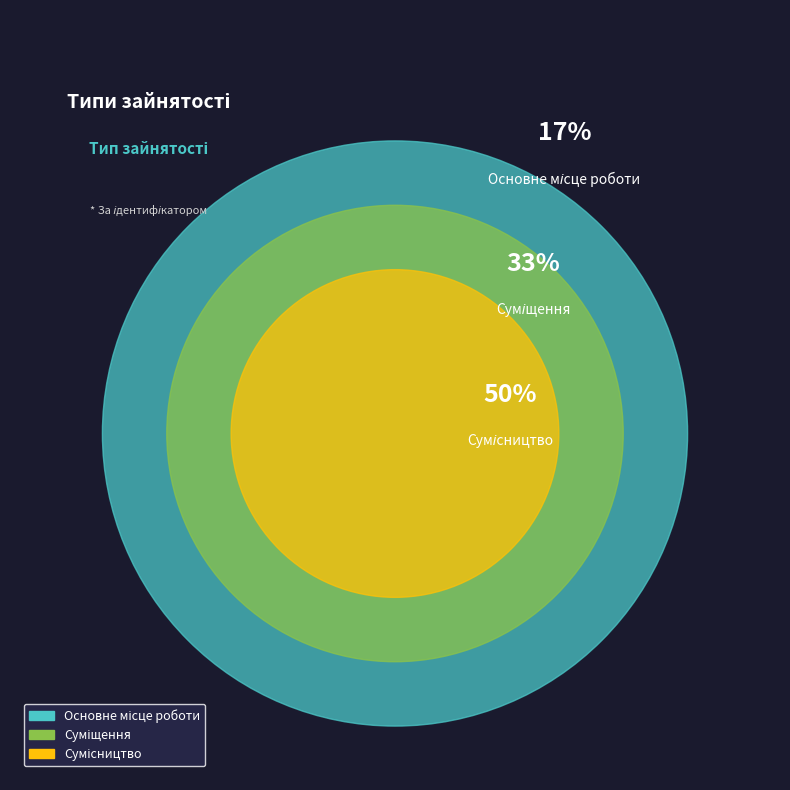

Is it true that Суміщення is 39% of the pie?

False